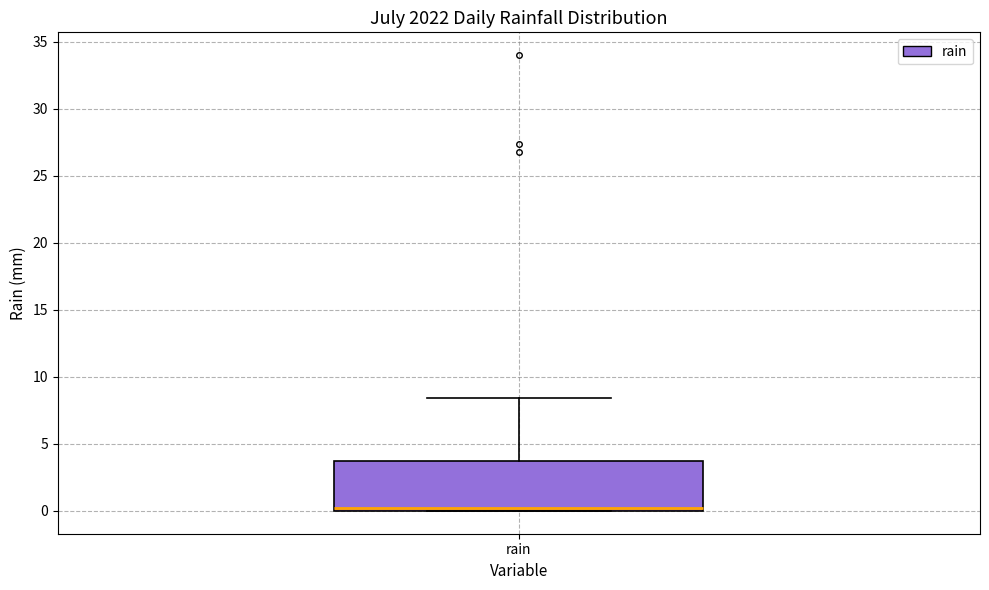

Where is the lower edge of the box for rain on the y-axis? The values are not printed on the chart, so give them approximately, as read against the axis.

0.0